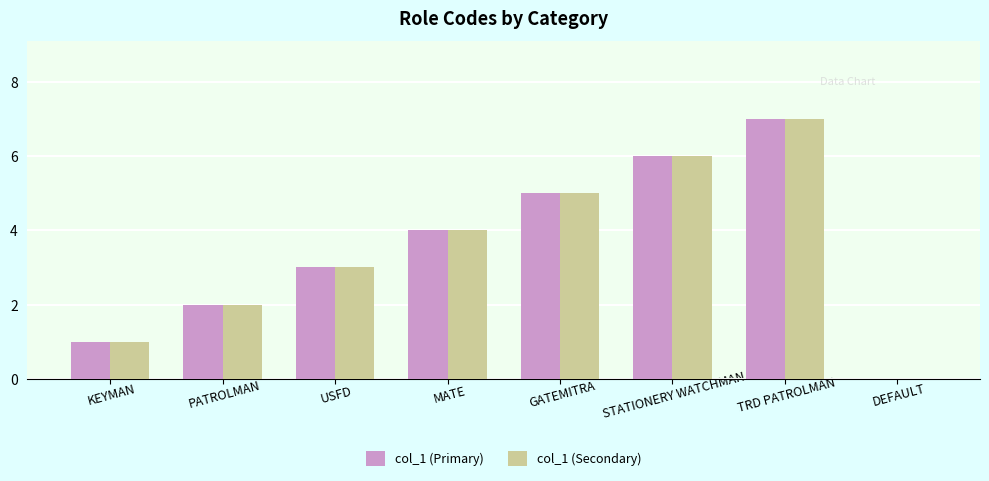

Where is col_1 (Secondary) nearest to the value 3?

USFD